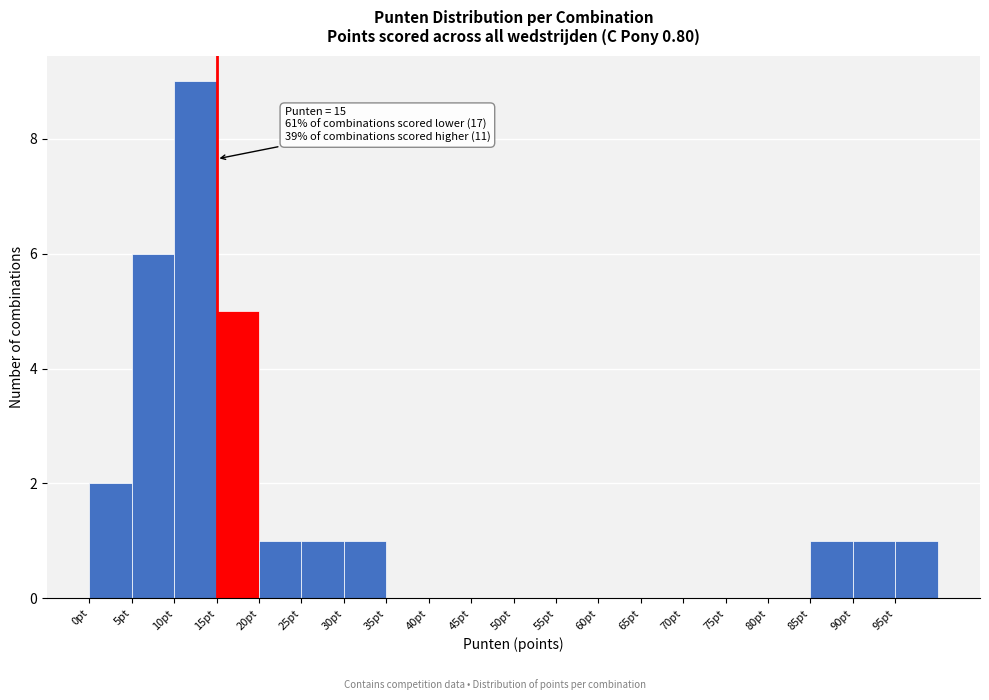

Which range on the x-axis has the tallest bar?

10 to 15